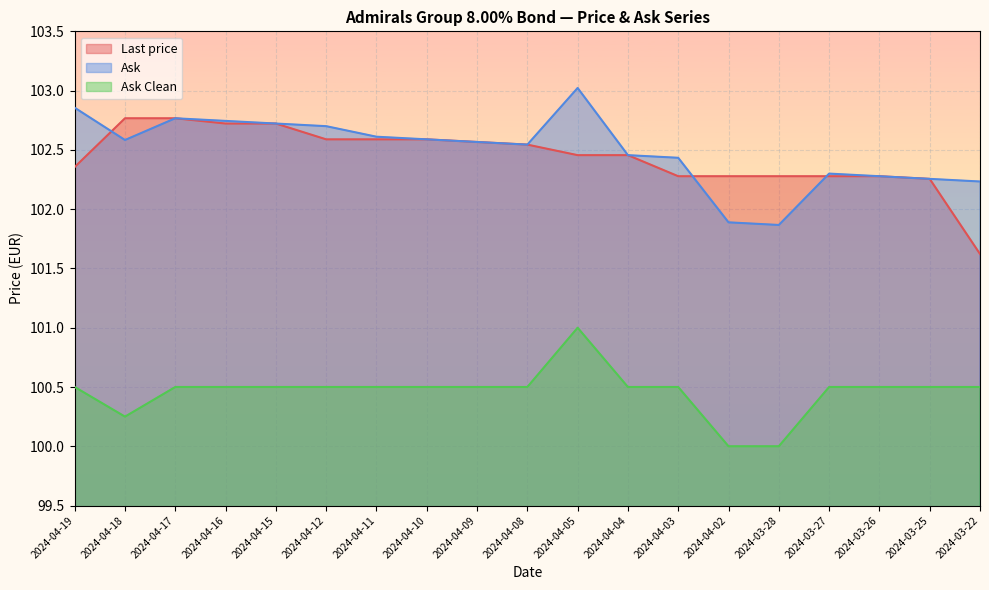

True or false: Ask Clean has a value of 57.5 at 2024-03-28.

False